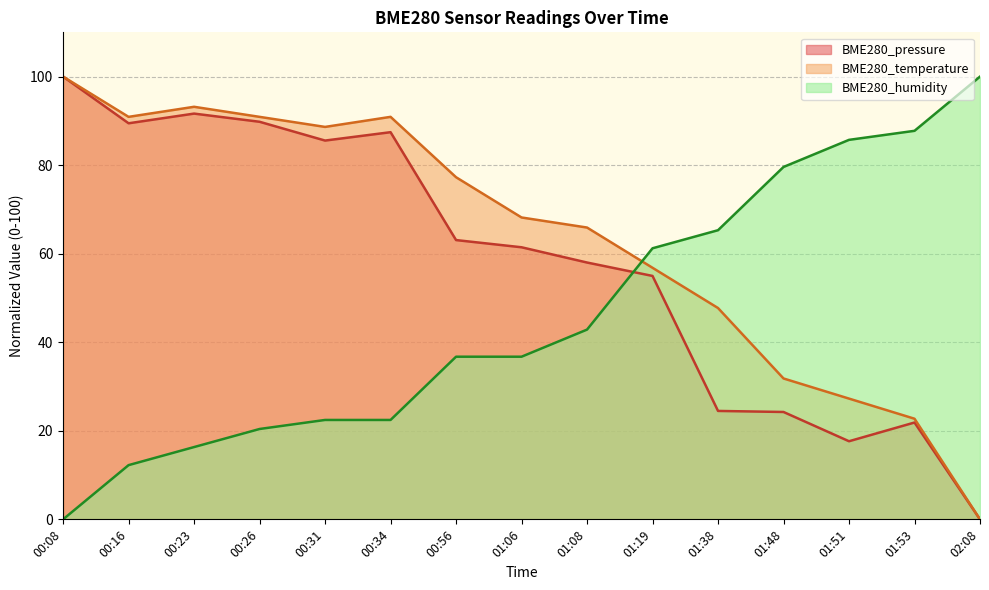

At 01:51, list the series in order from smallest to largest.

BME280_pressure, BME280_temperature, BME280_humidity